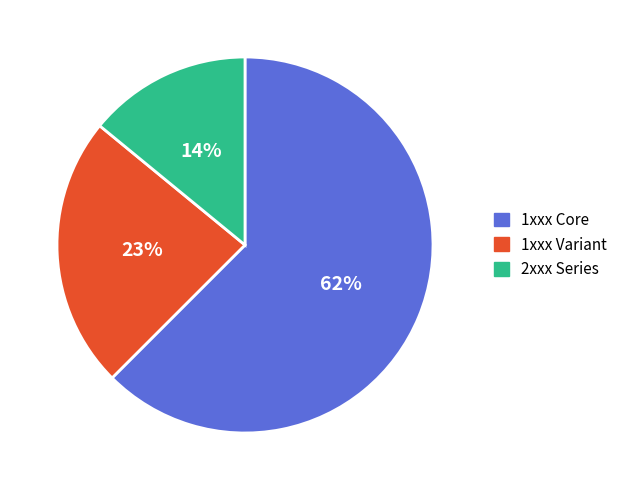

Count the number of slices in the pie.

3